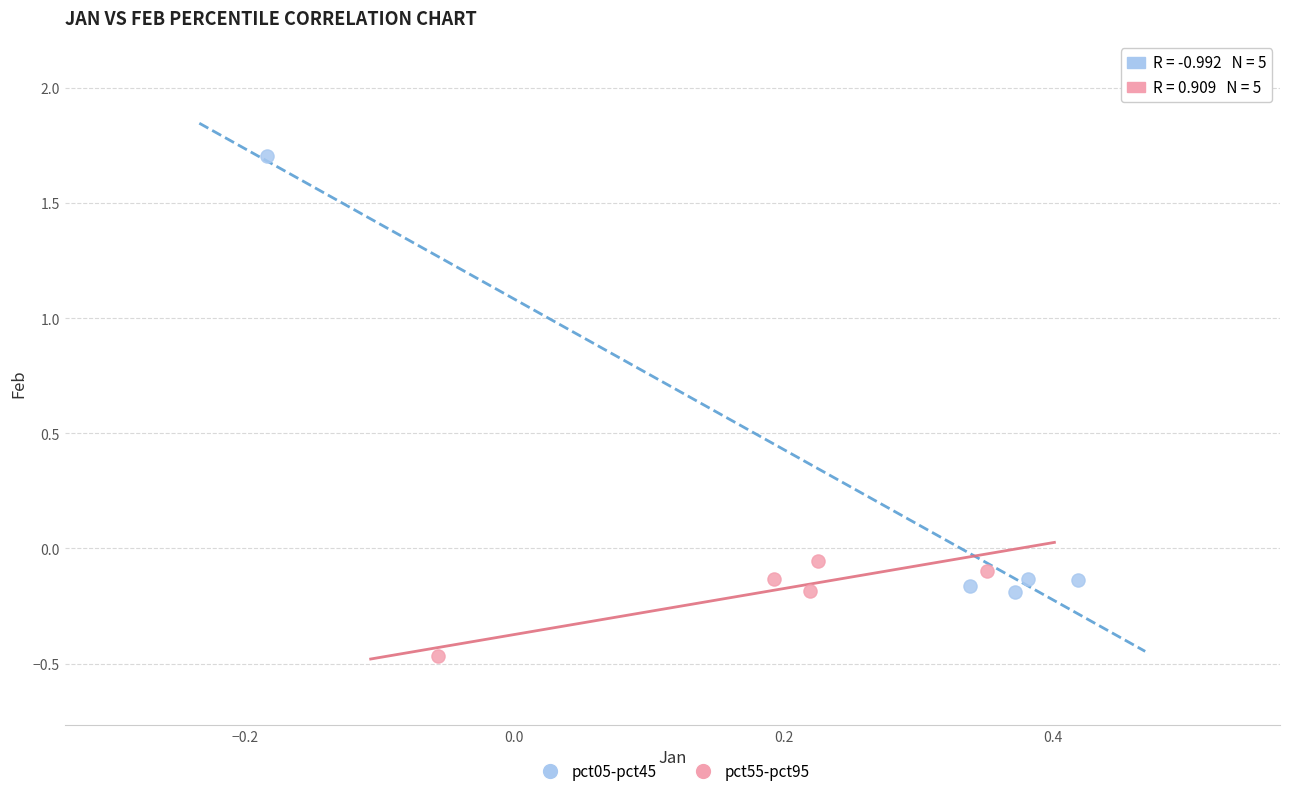

Which series reaches the minimum Y coordinate?

pct55-pct95